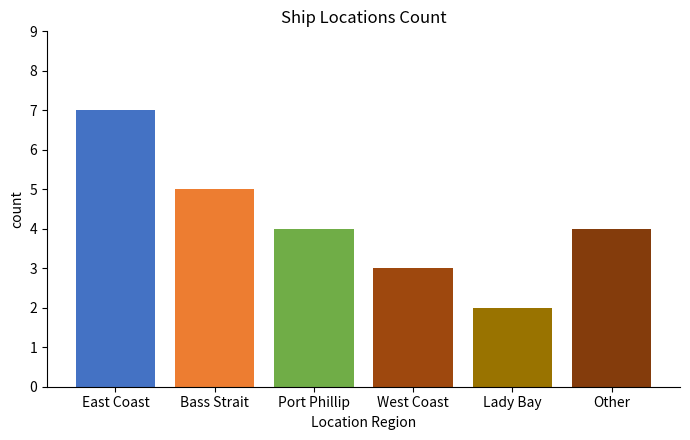

Which has a higher value, West Coast or Lady Bay?

West Coast